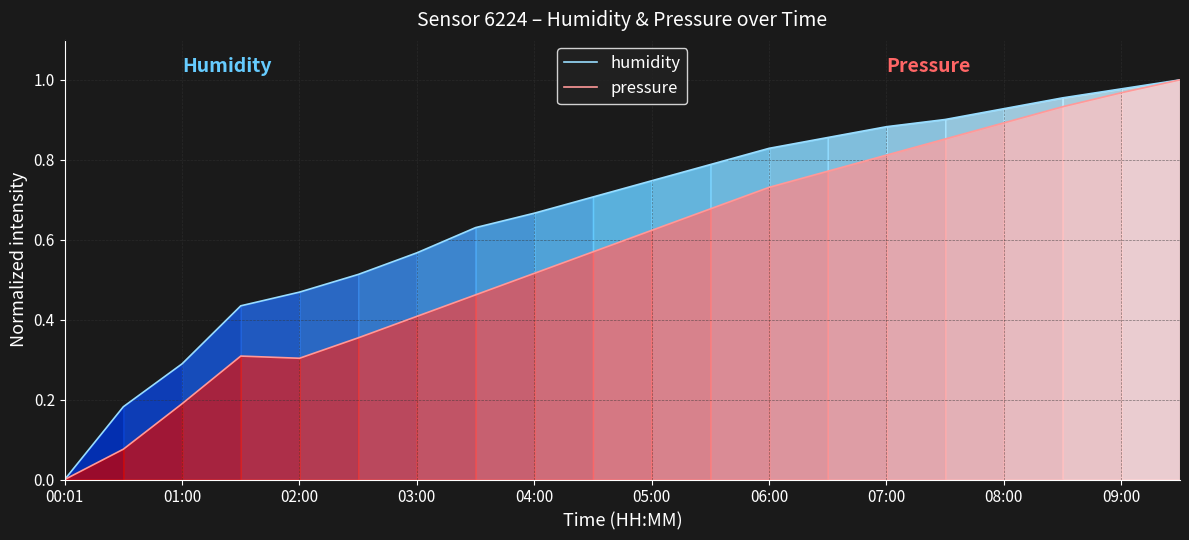

At which category is the sum across all series the highest?

19